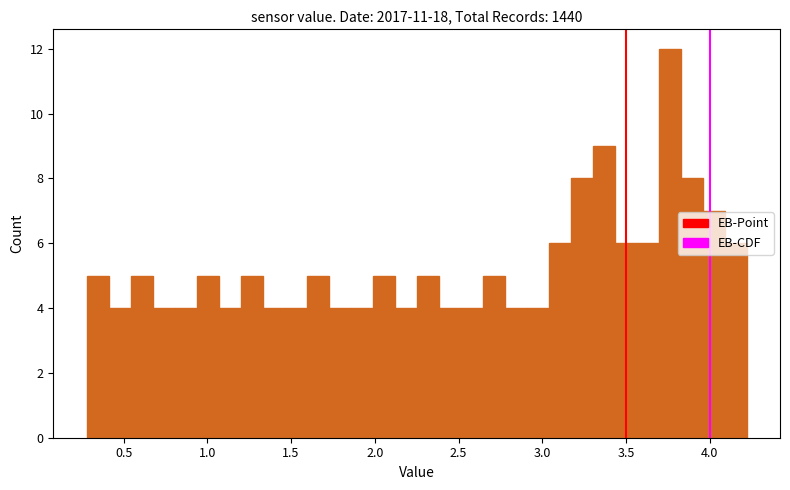

Around what value on the x-axis is the tallest bar? Give the approximate position of its centre, as read against the axis.

3.75